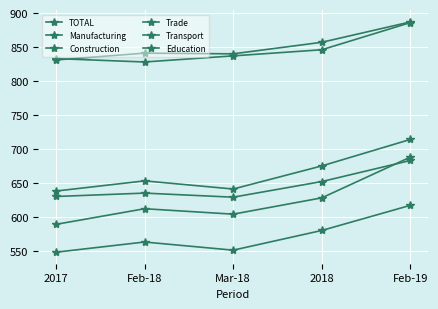

Count the number of categories in the chart.

5